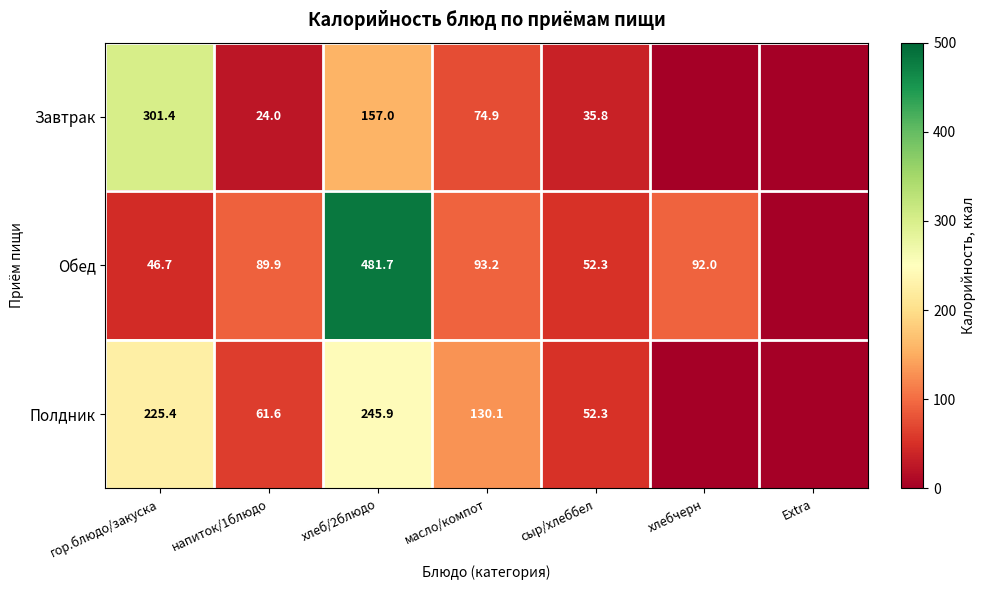

At how many categories does at least one series exceed 302?

1